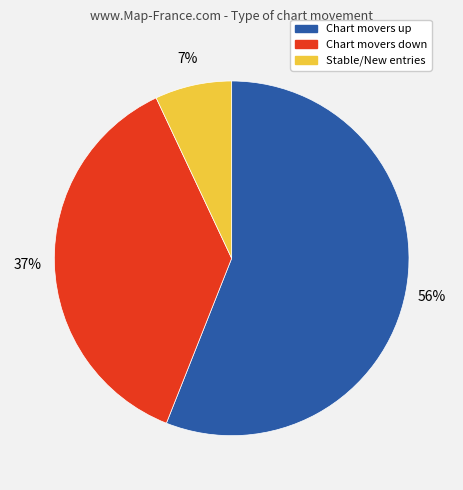

To the nearest percent, what is the combined percentage of Stable/New entries and Chart movers down?

44%